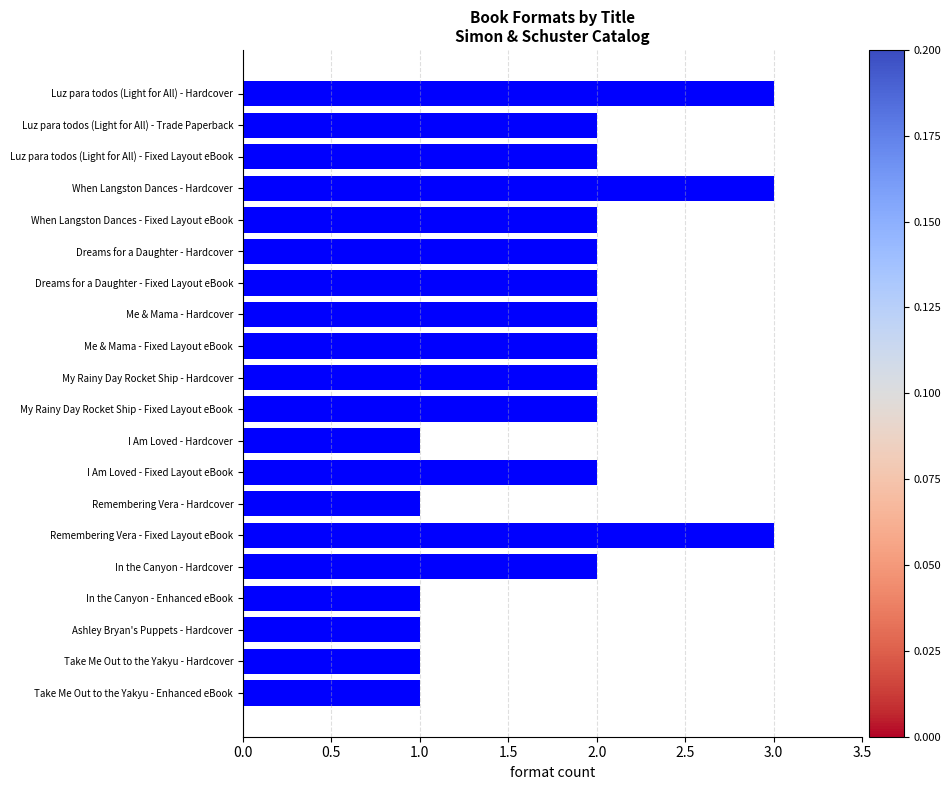

What is the average value?

2